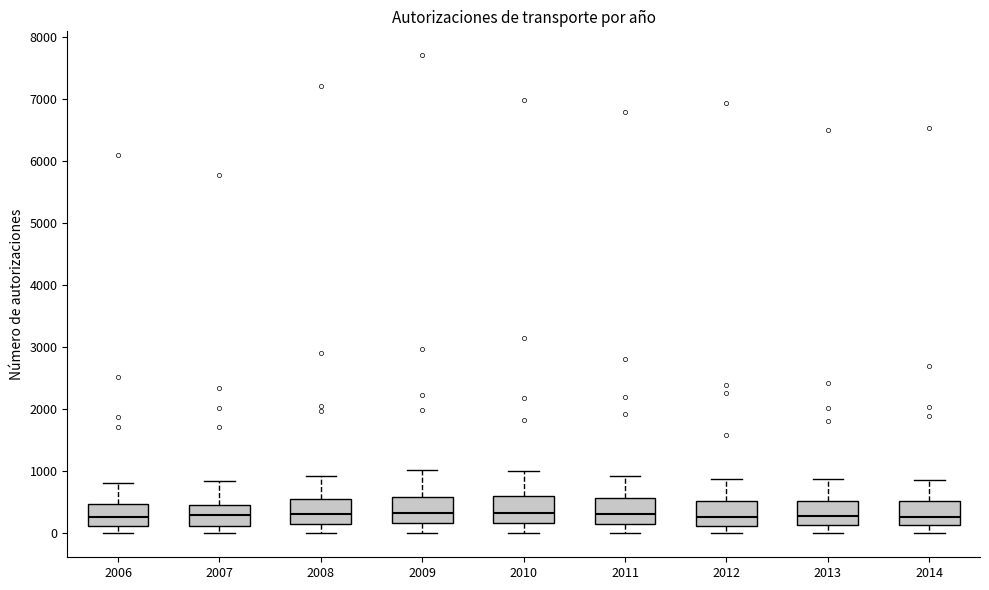

Reading left to right, transcribe this box plot: for each box, give where its median line is, the range the box spans, and where its two whiskers end, as read against the y-axis. The values are not printed on the chart, so give them approximately, as read against the axis.

2006: median 300, box 100 to 500, whiskers 0 to 800
2007: median 300, box 100 to 500, whiskers 0 to 800
2008: median 300, box 200 to 600, whiskers 0 to 900
2009: median 300, box 200 to 600, whiskers 0 to 1000
2010: median 300, box 200 to 600, whiskers 0 to 1000
2011: median 300, box 200 to 600, whiskers 0 to 900
2012: median 300, box 100 to 500, whiskers 0 to 900
2013: median 300, box 100 to 500, whiskers 0 to 900
2014: median 300, box 100 to 500, whiskers 0 to 900